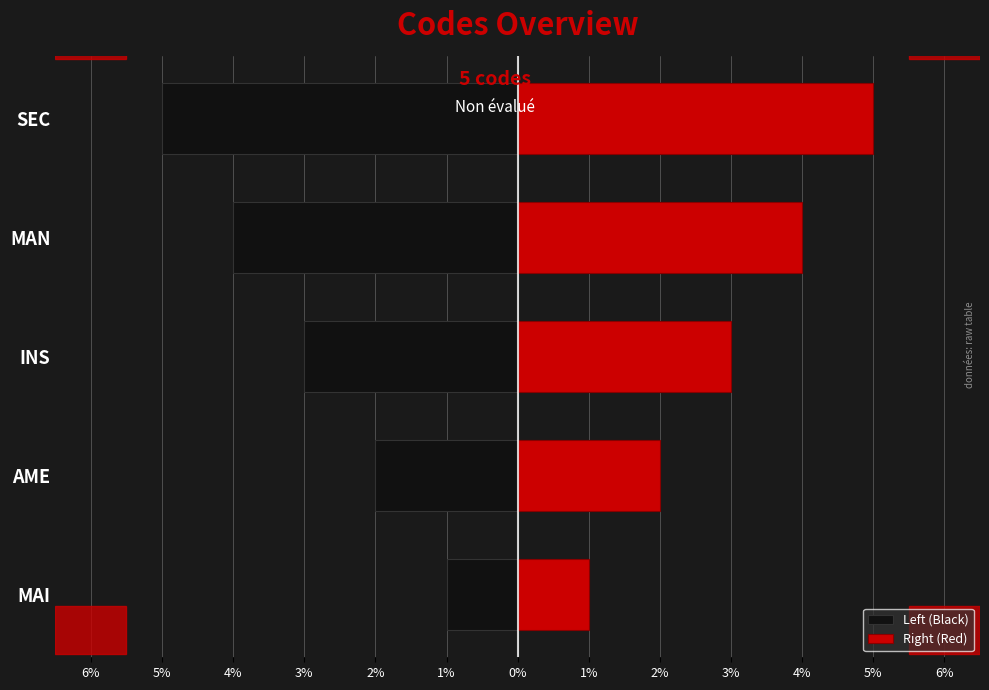

How many values in the Right (Red) series are below 3?

2